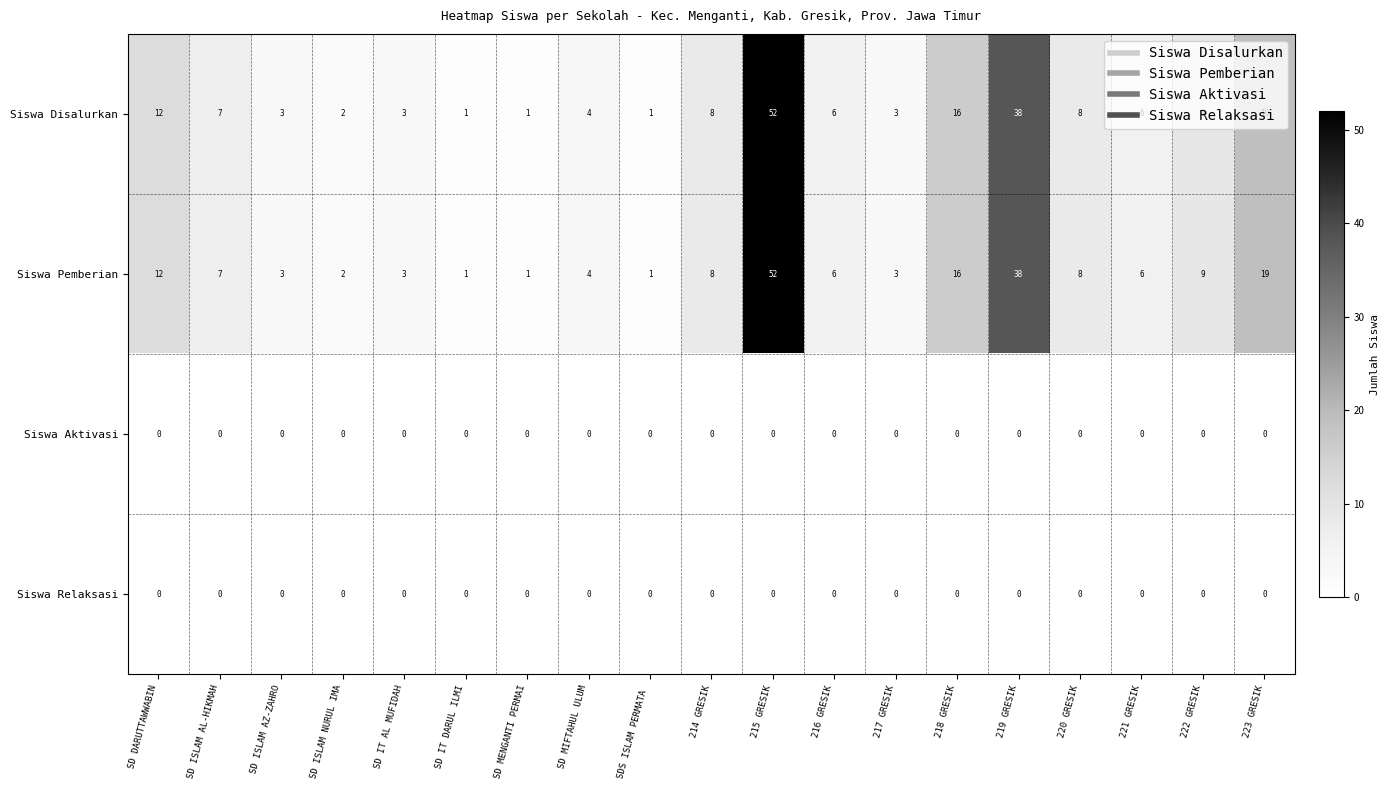

Count the number of data series in this chart.

4